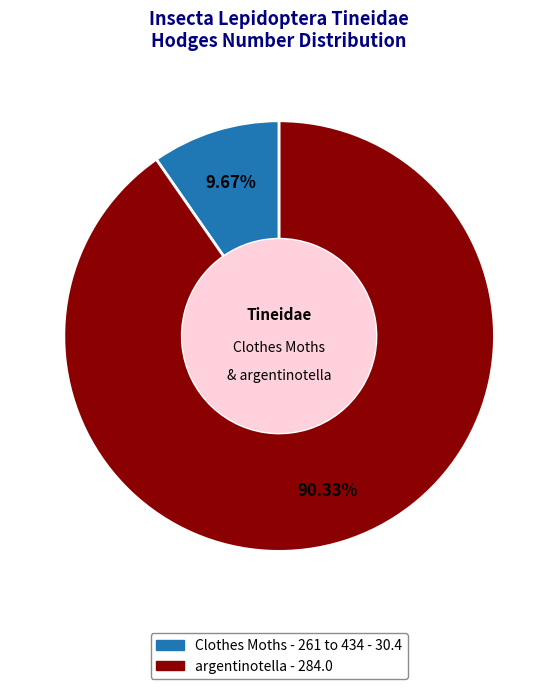

What is the majority slice?

argentinotella